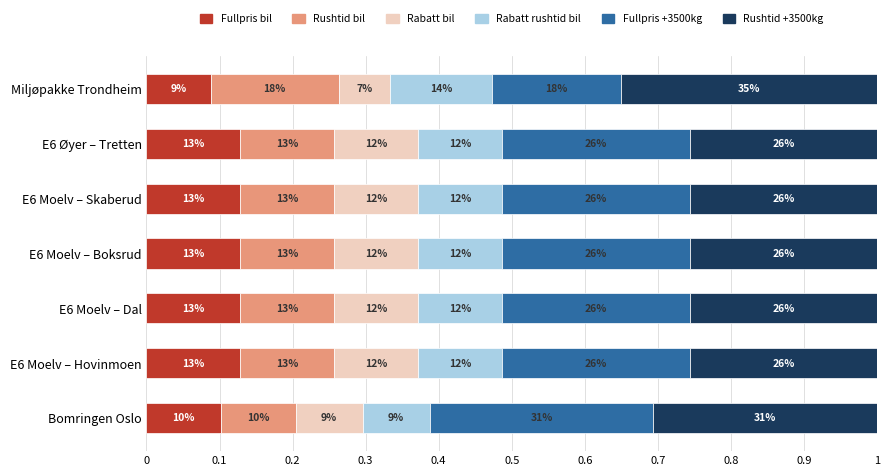

What is the difference between the second highest and minimum values in the Fullpris +3500kg series?

0.1